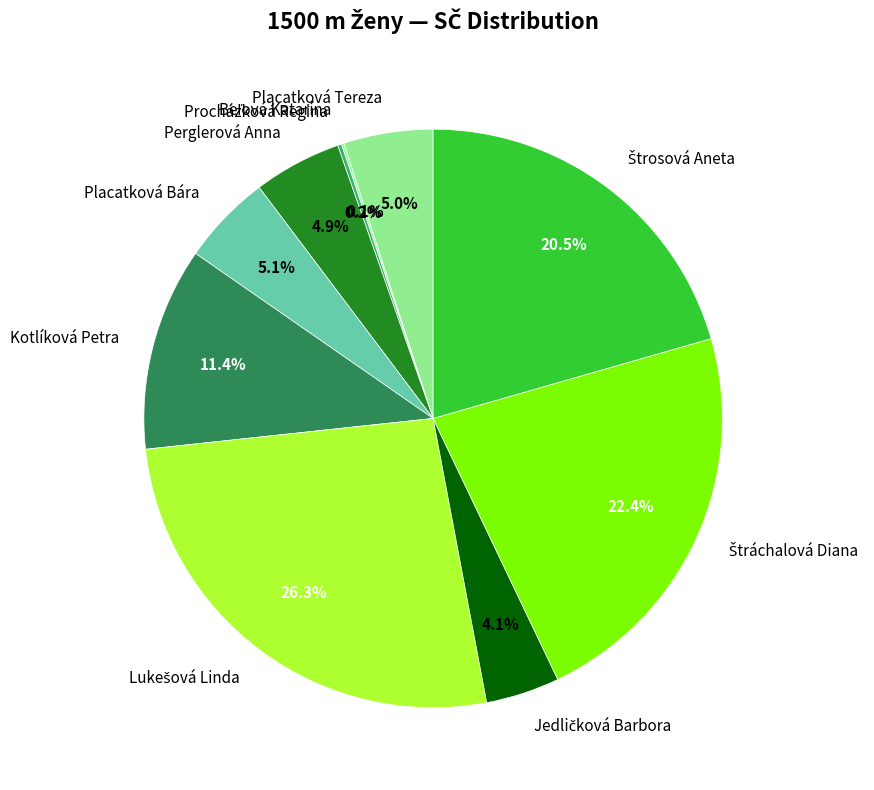

Does Perglerová Anna account for over 50% of the chart?

No